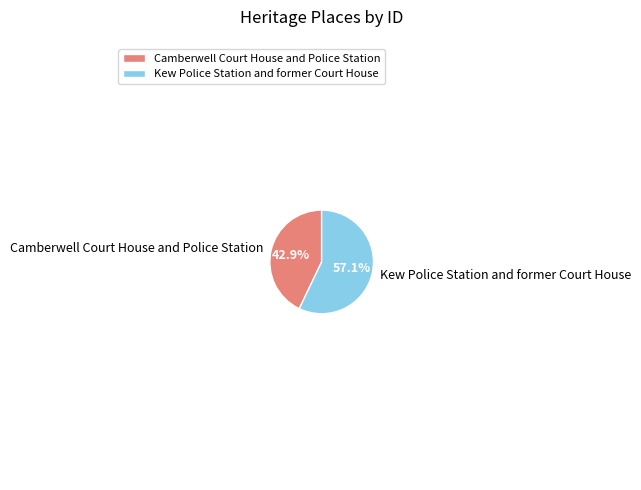

Combined, do Kew Police Station and former Court House and Camberwell Court House and Police Station account for over 50%?

Yes